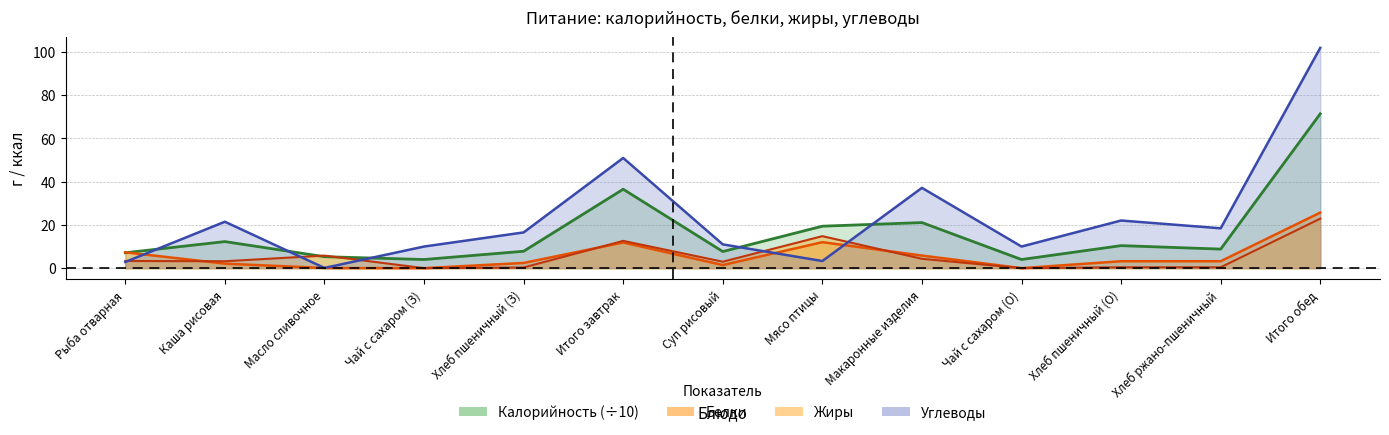

How many data points in жиры are less than 3?

6